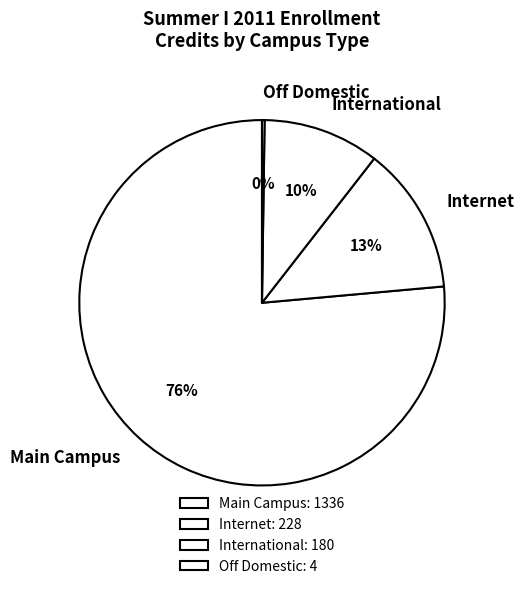

To the nearest percent, what percentage of the pie is International?

10%